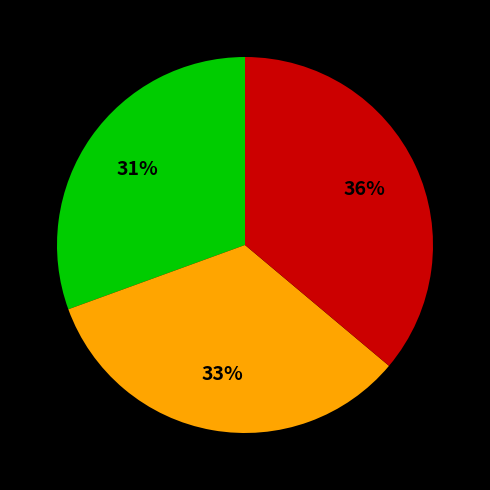

To the nearest percent, what is the average slice percentage?

33%